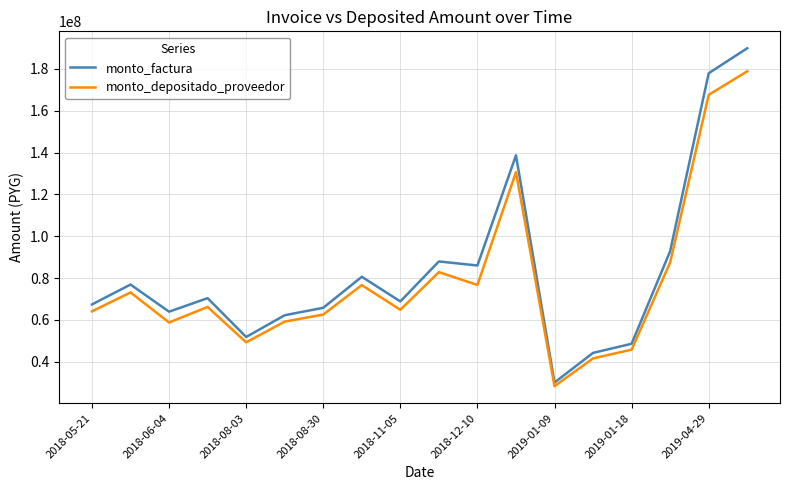

What is the highest value of the monto_factura series?

189897146